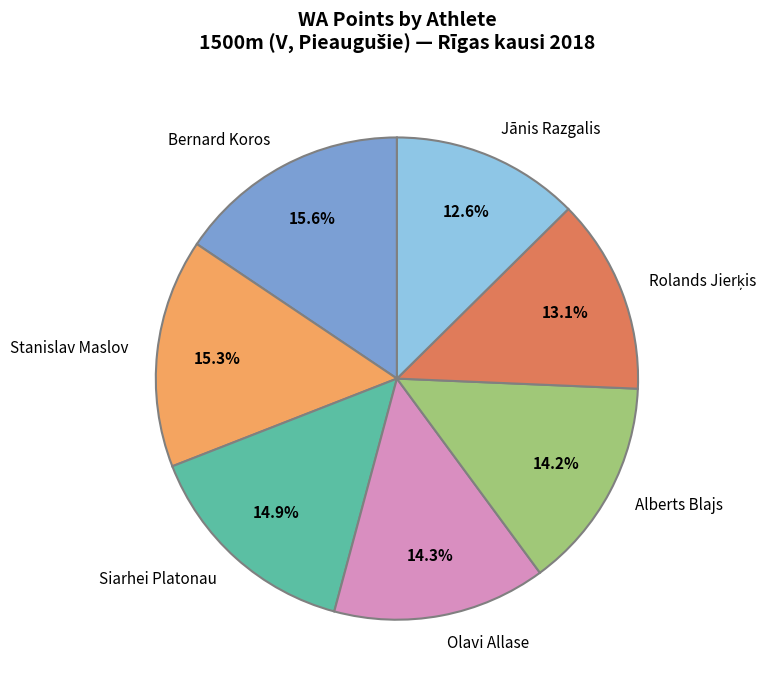

To the nearest percent, what is the difference between the largest and smallest slice percentages?

3%